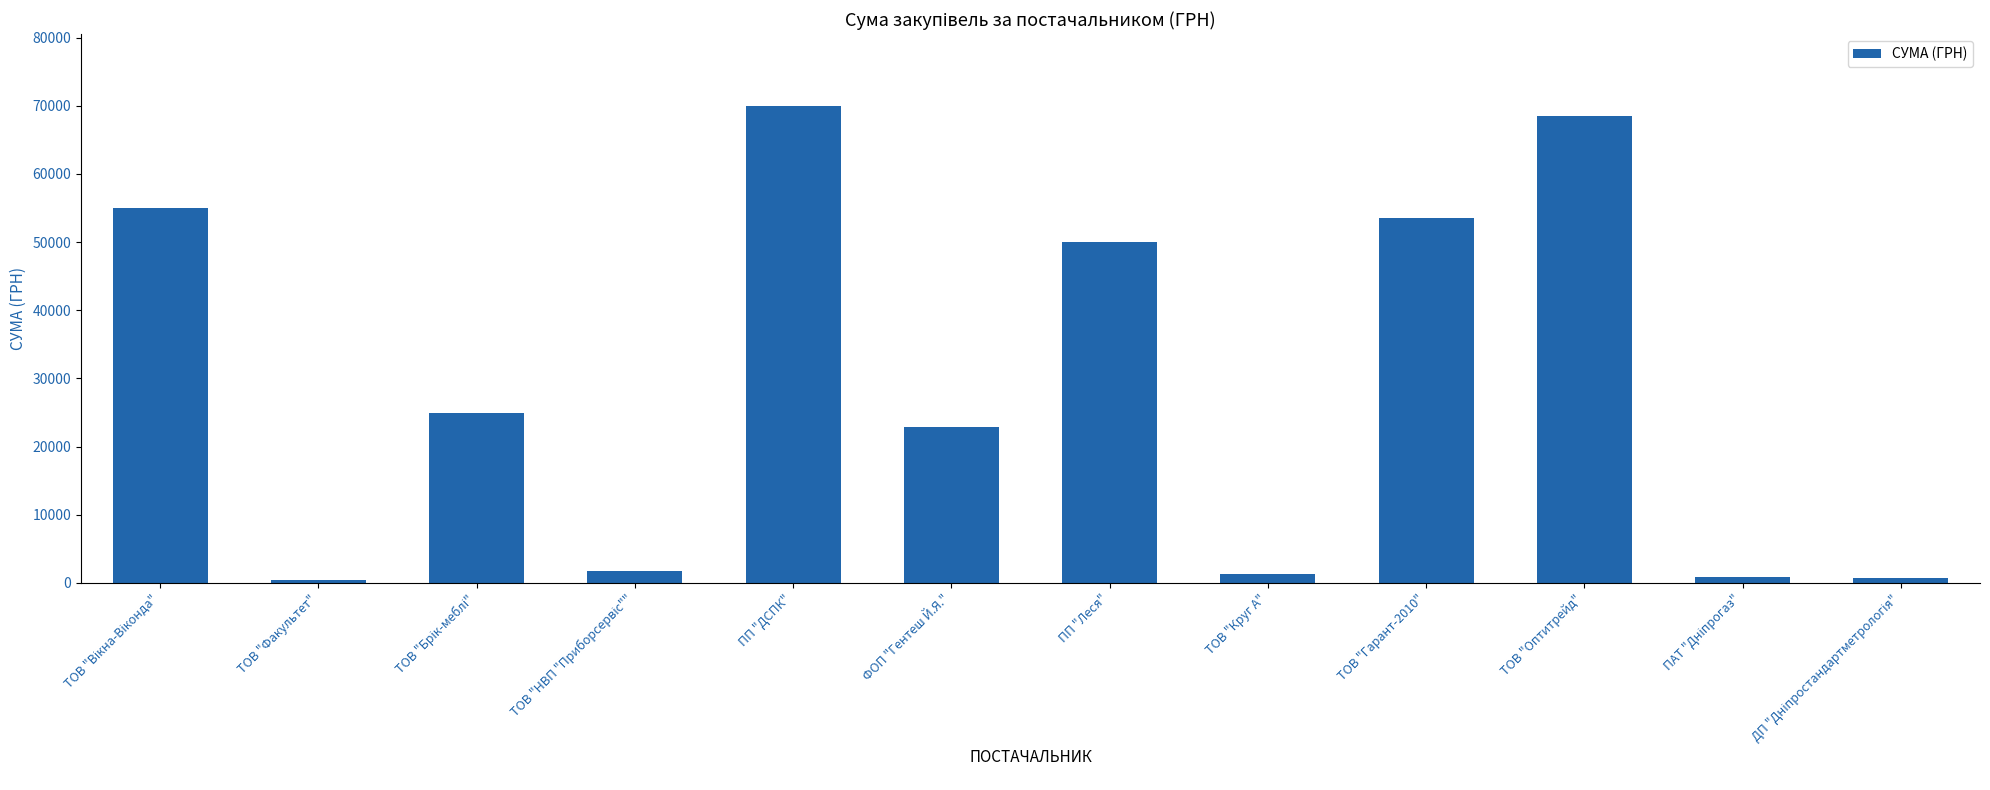

Which has a higher value, ТОВ "Гарант-2010" or ПП "ДСПК"?

ПП "ДСПК"